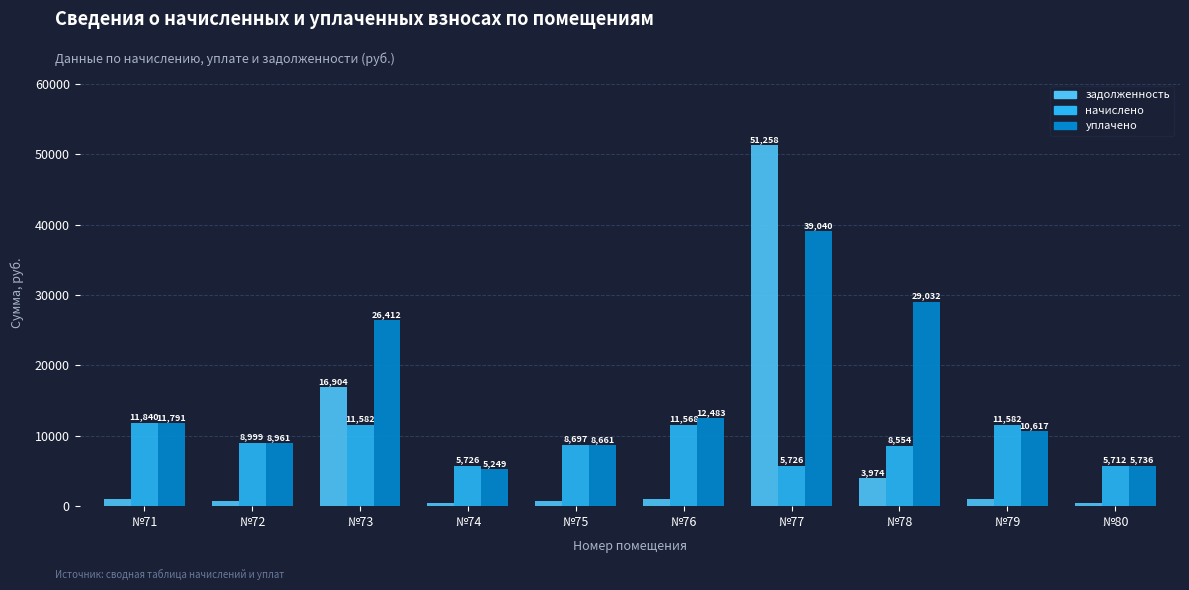

What is the sum of the начислено values at №78 and №80?

14266.0